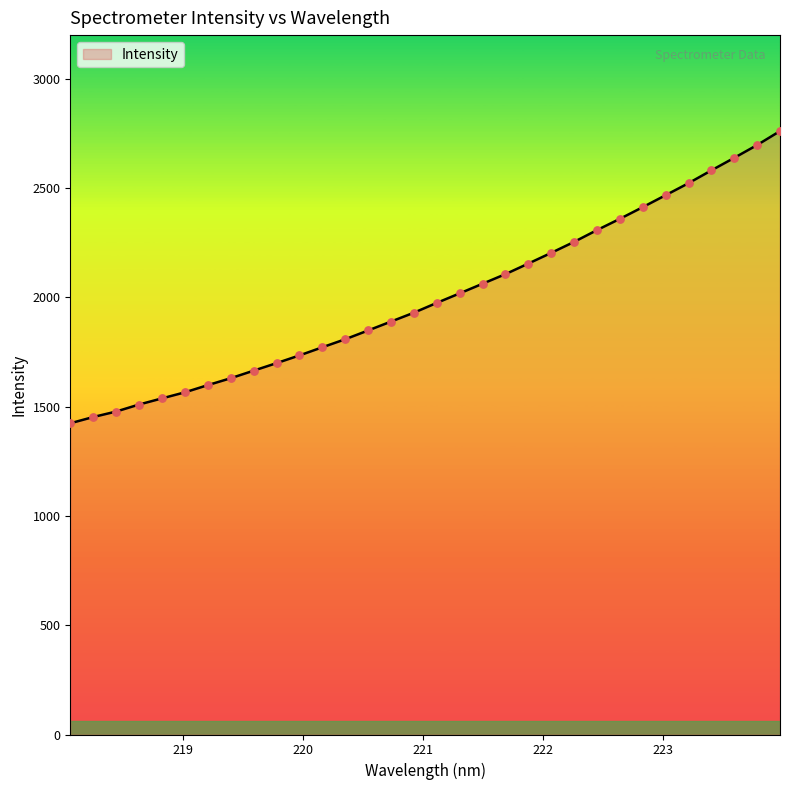

What is the difference between the maximum and minimum values?

1336.9